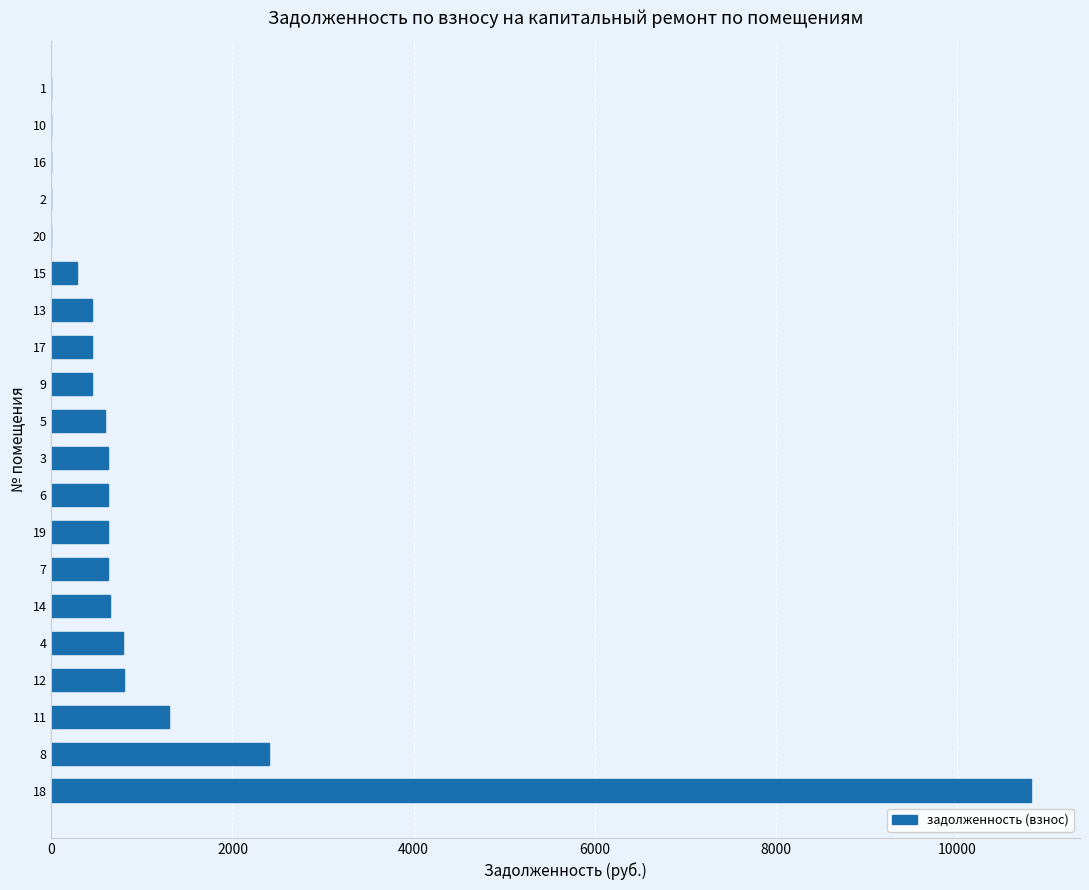

What is the sum of the values at 13 and 9?

891.8